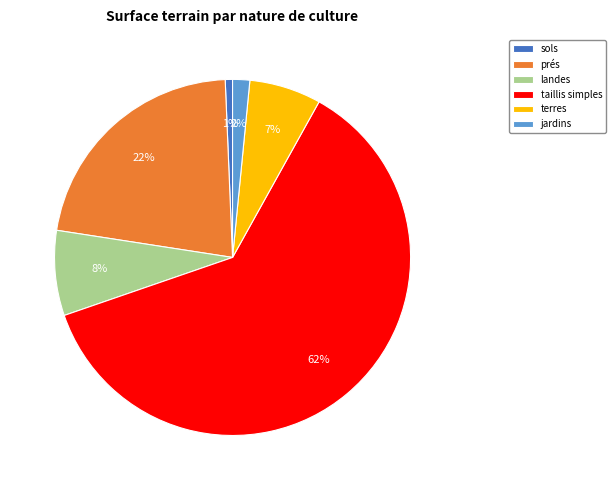

Between taillis simples and terres, which is larger?

taillis simples